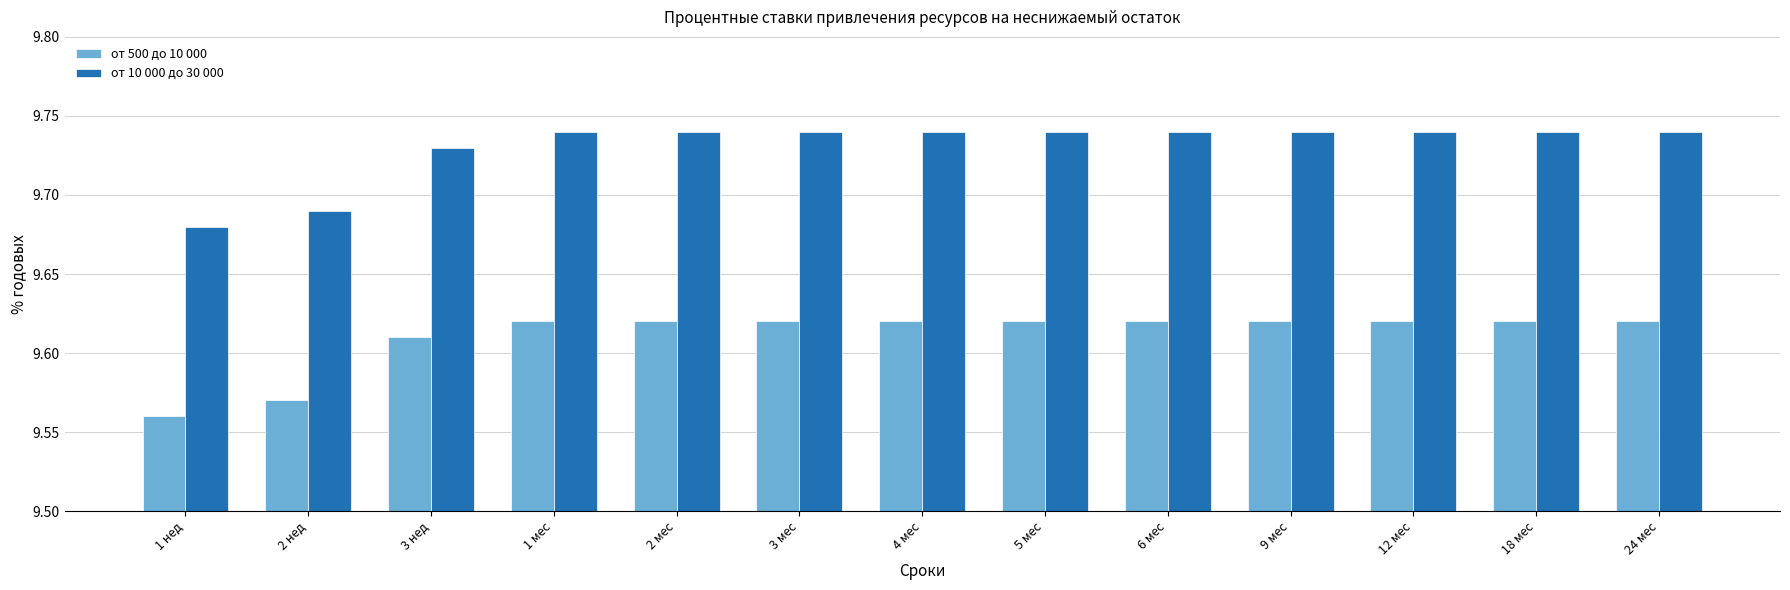

Where is от 10 000 до 30 000 nearest to the value 9?

1 нед